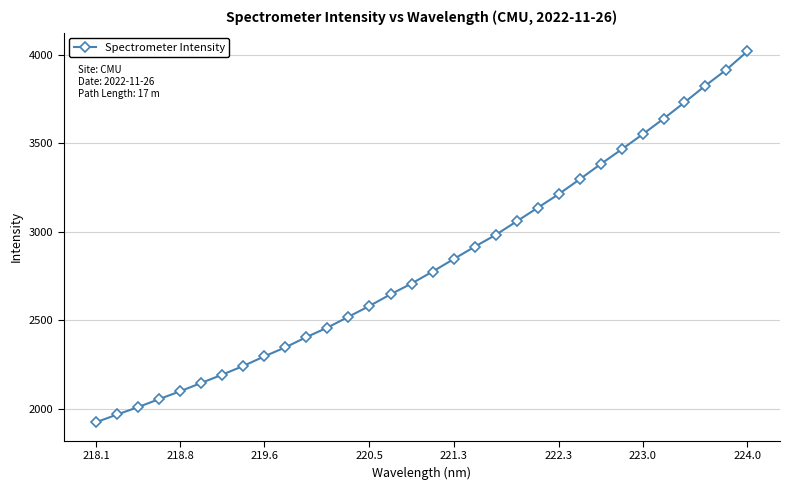

What is the minimum value shown in the chart?

1922.8